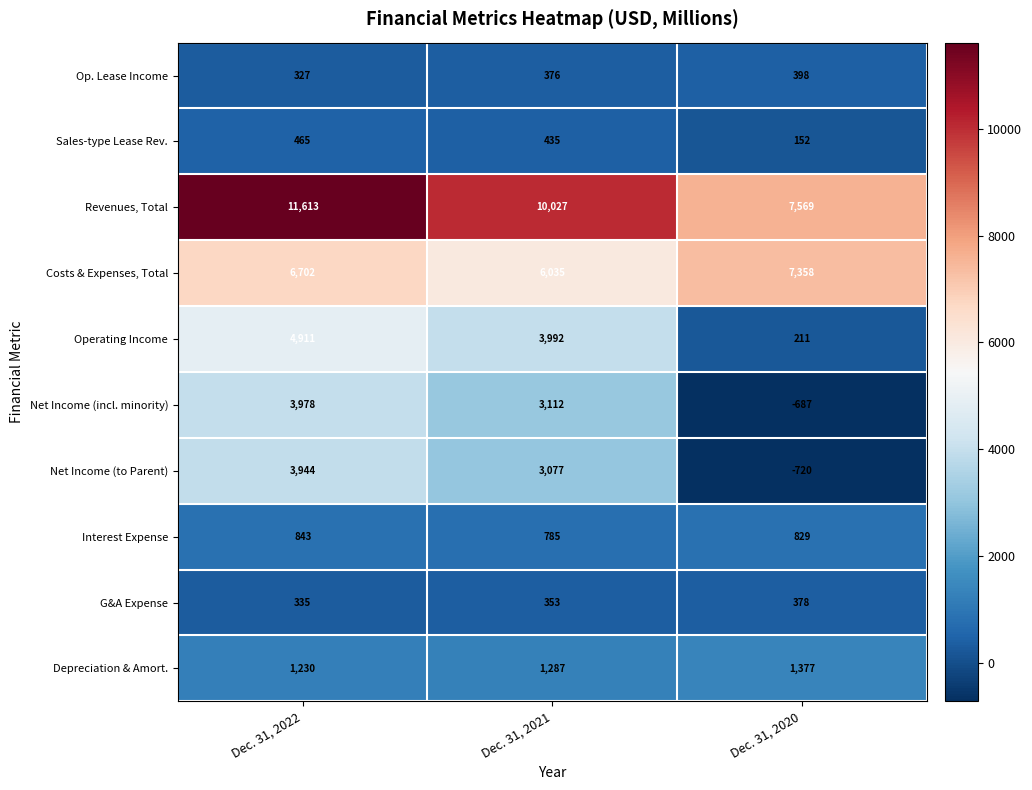

Which category has the highest value across all series?

Dec. 31, 2022